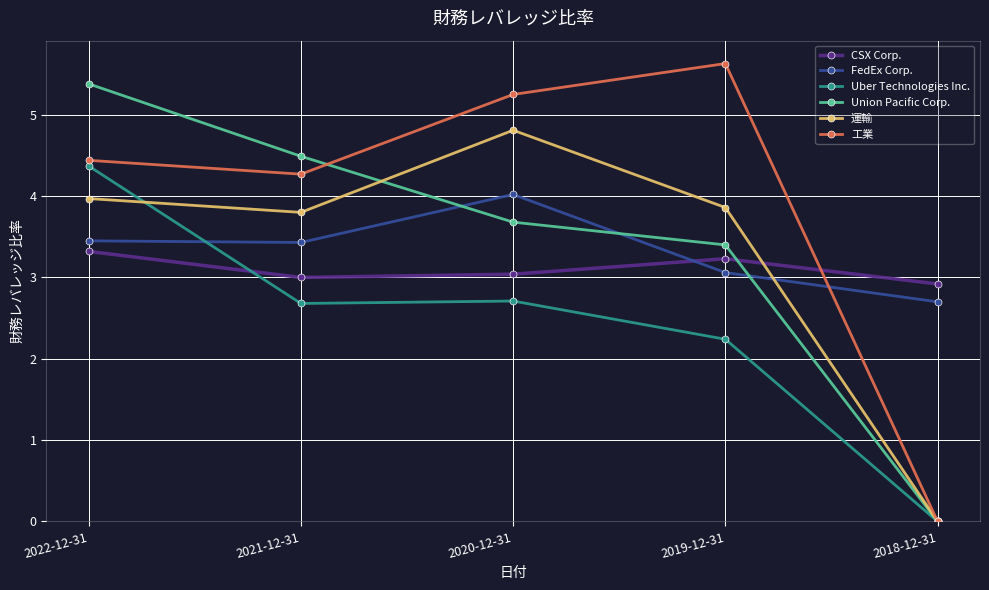

The Union Pacific Corp. series shows 6.5 at 2020-12-31. True or false?

False